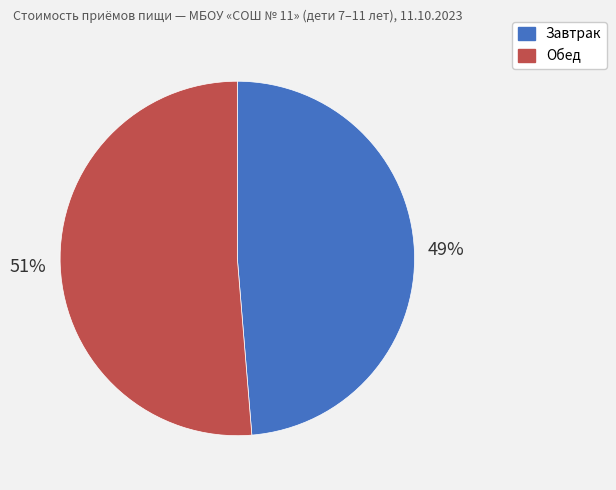

Count the number of slices in the pie.

2